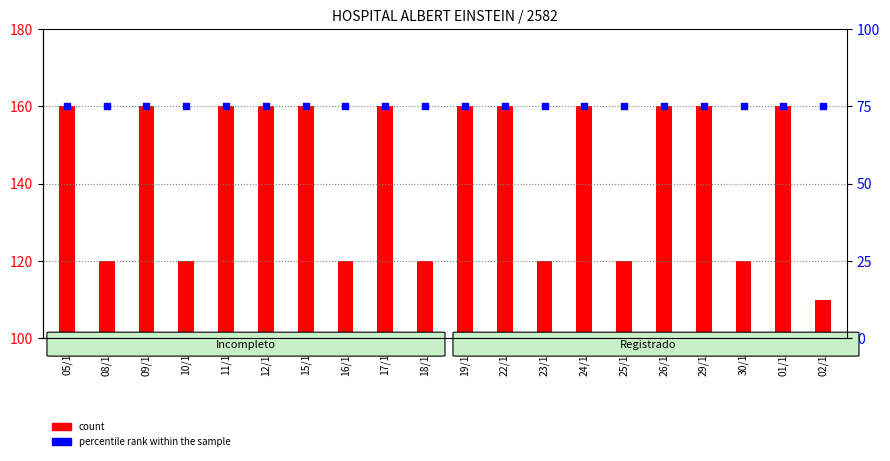

At how many categories does at least one series exceed 11?

20